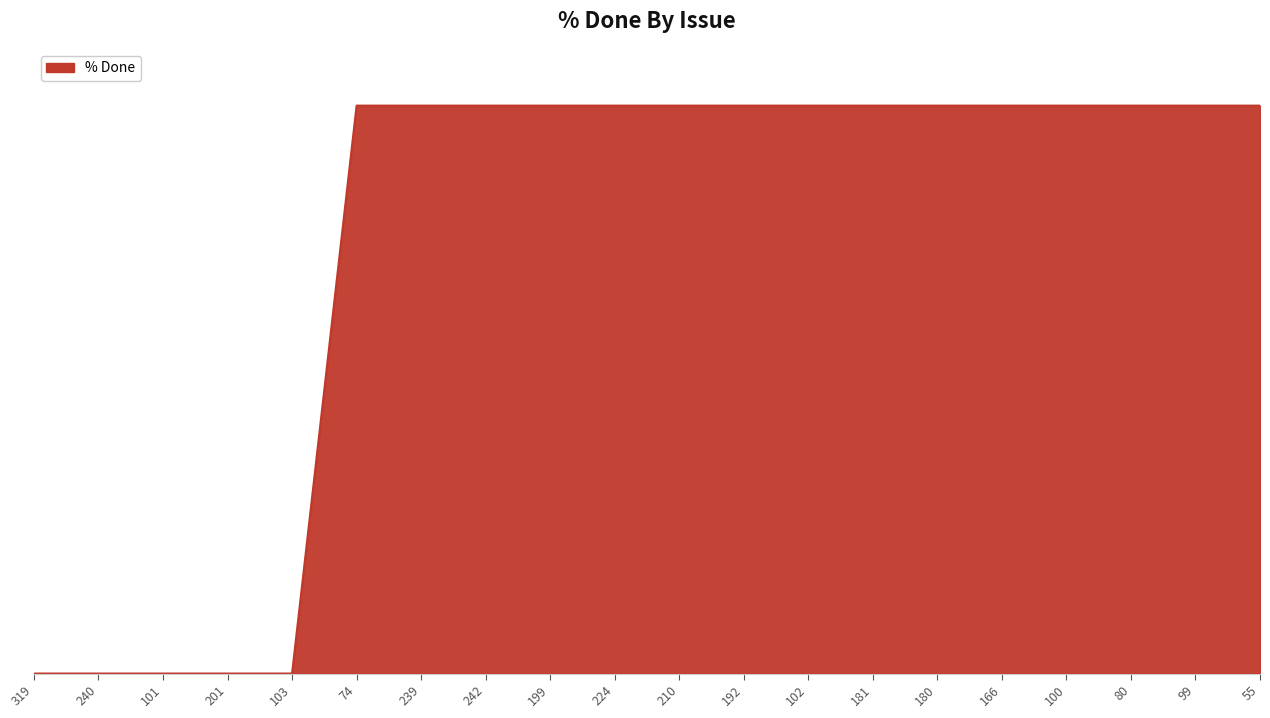

What is the sum of all values?

1500